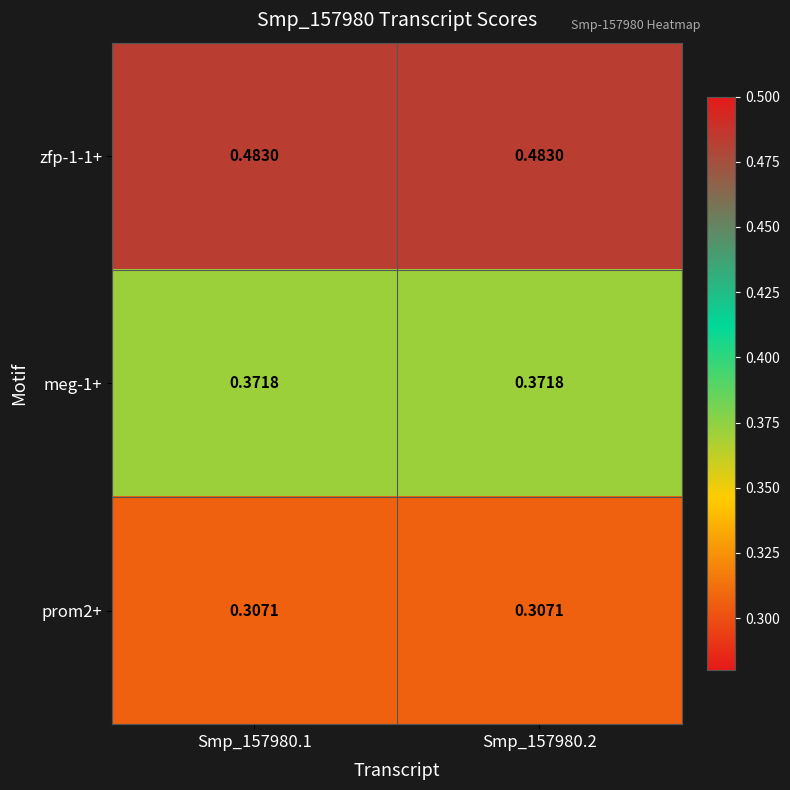

Is the value of meg-1+ at Smp_157980.2 greater than the value of prom2+ at Smp_157980.2?

Yes